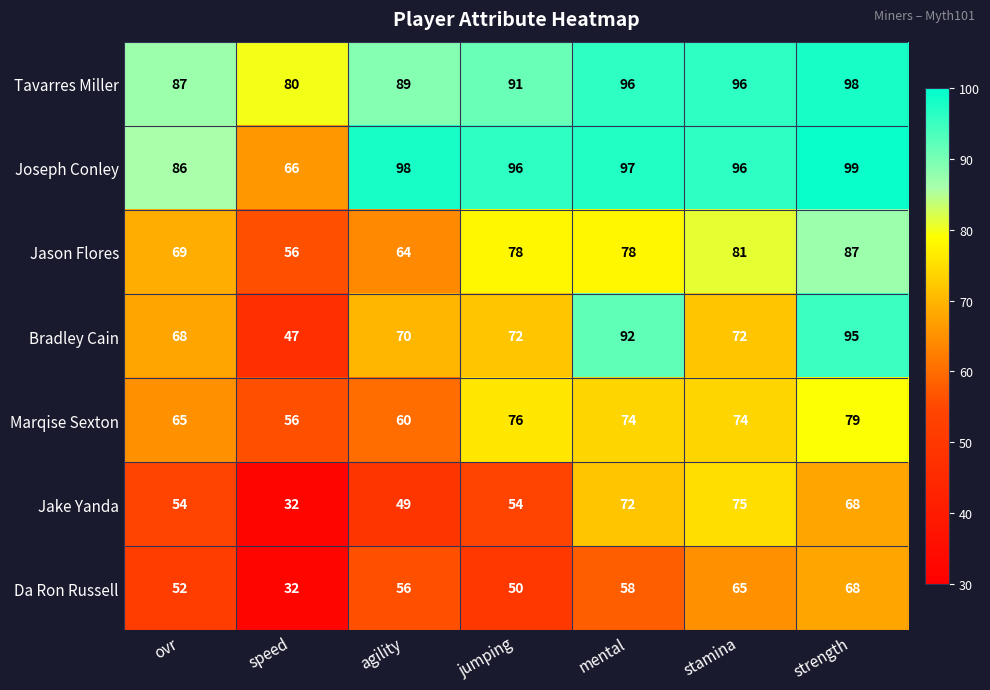

At which category is the sum across all series the highest?

strength